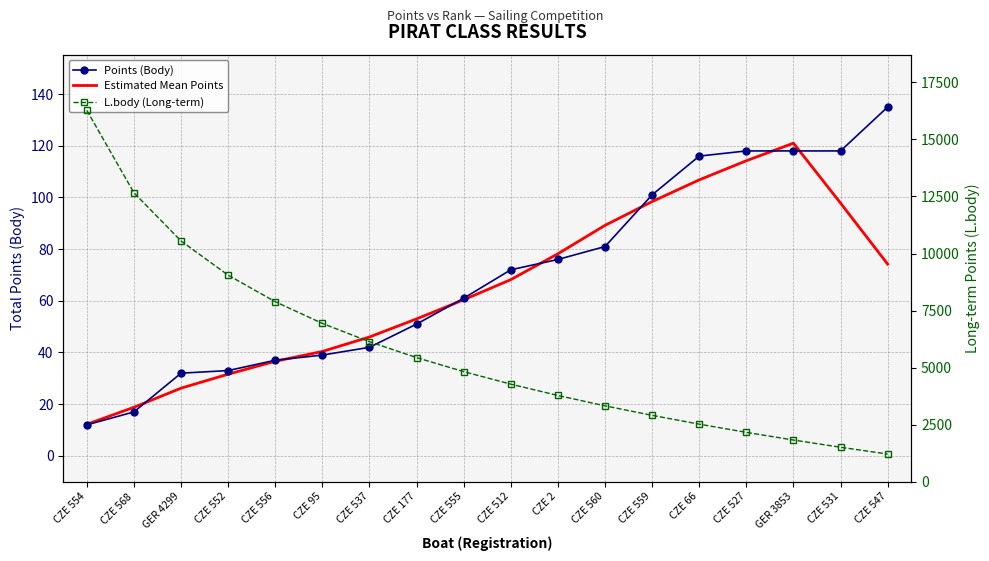

What is the label of the 2nd point from the right?

CZE 531